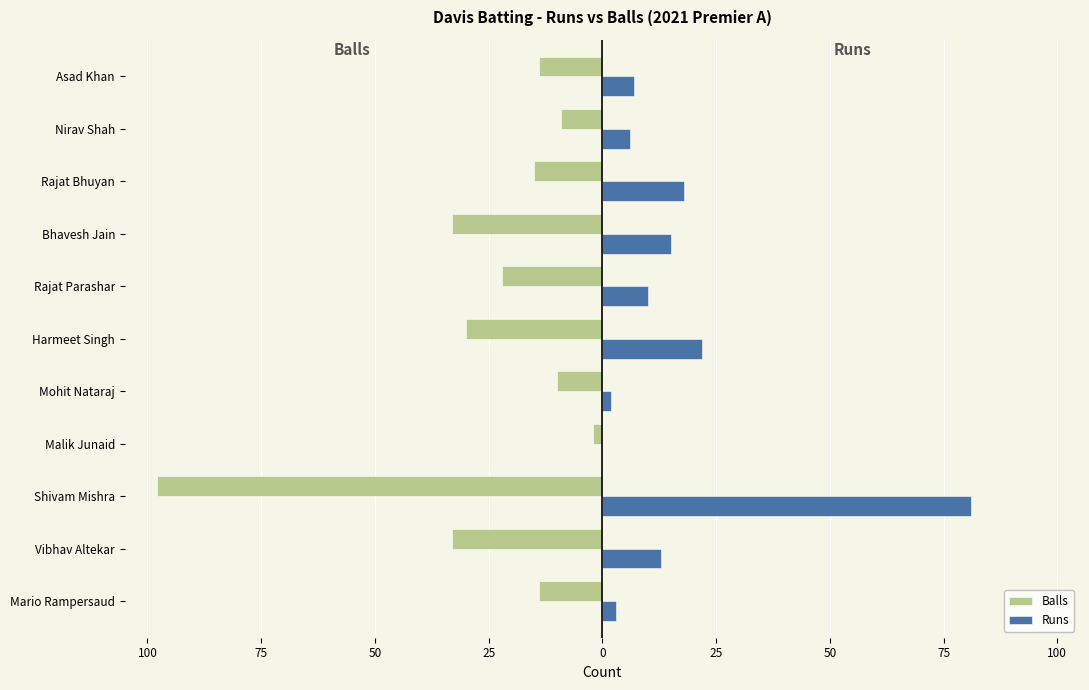

What are all the series names shown in the legend?

Balls, Runs